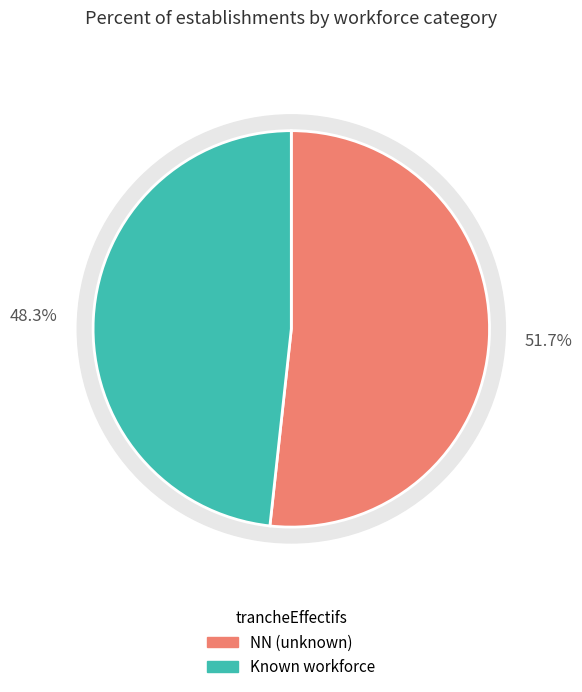

Which slice is the largest?

NN